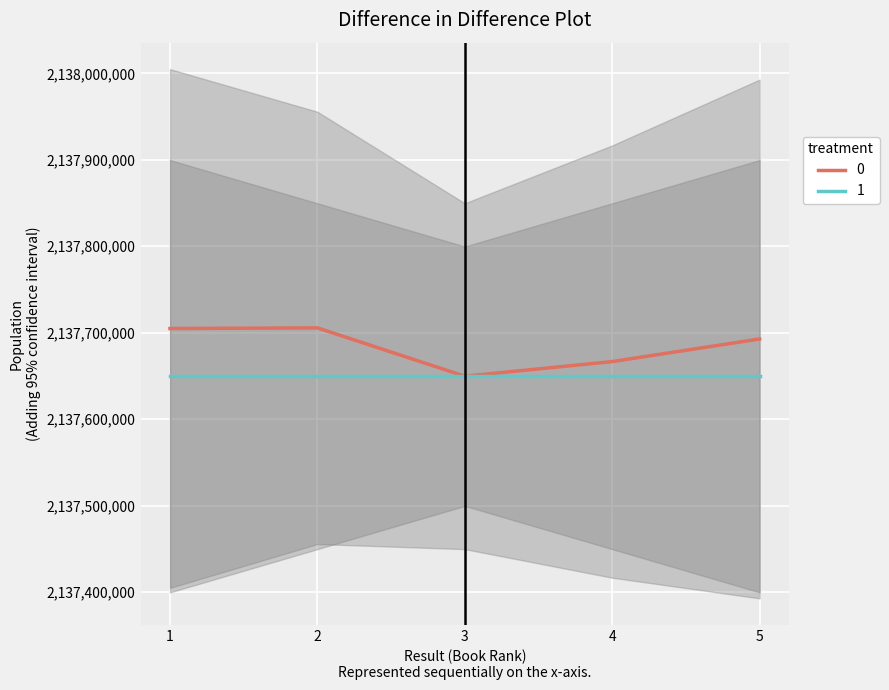

How many lines are shown in the chart?

1